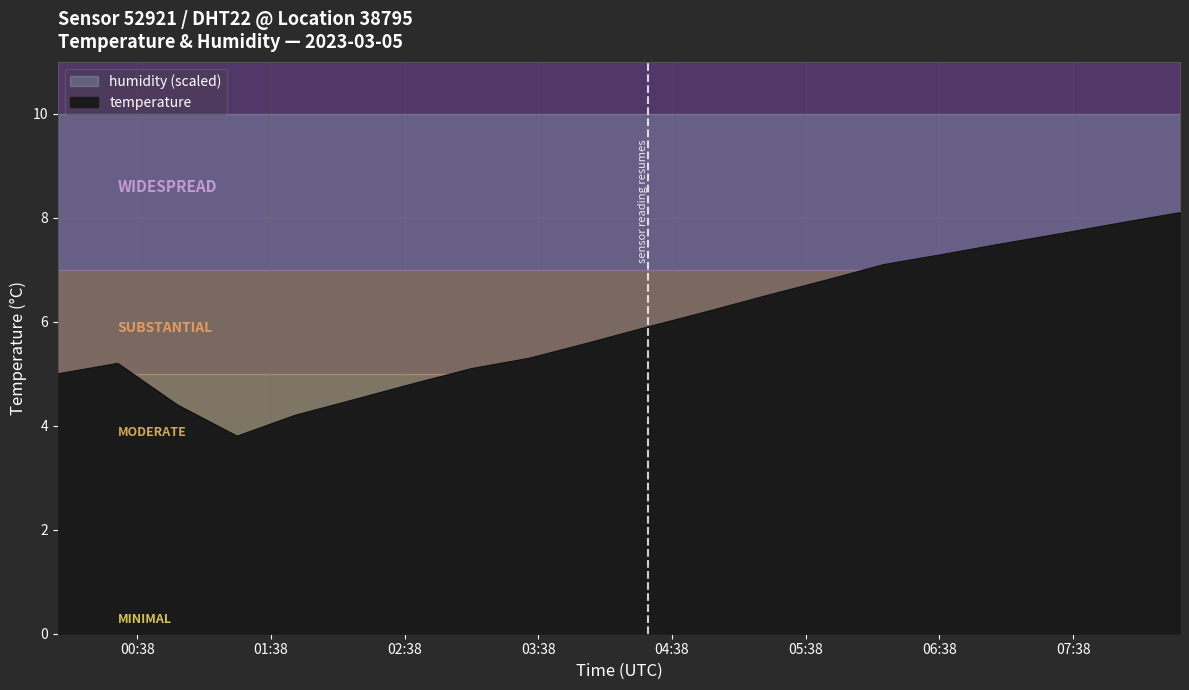

Reading left to right, transcribe all the data shown in this chart.

5.0	5.2	4.4	3.8	4.2	4.5	4.8	5.1	5.3	5.6	5.9	6.2	6.5	6.8	7.1	7.3	7.5	7.7	7.9	8.1